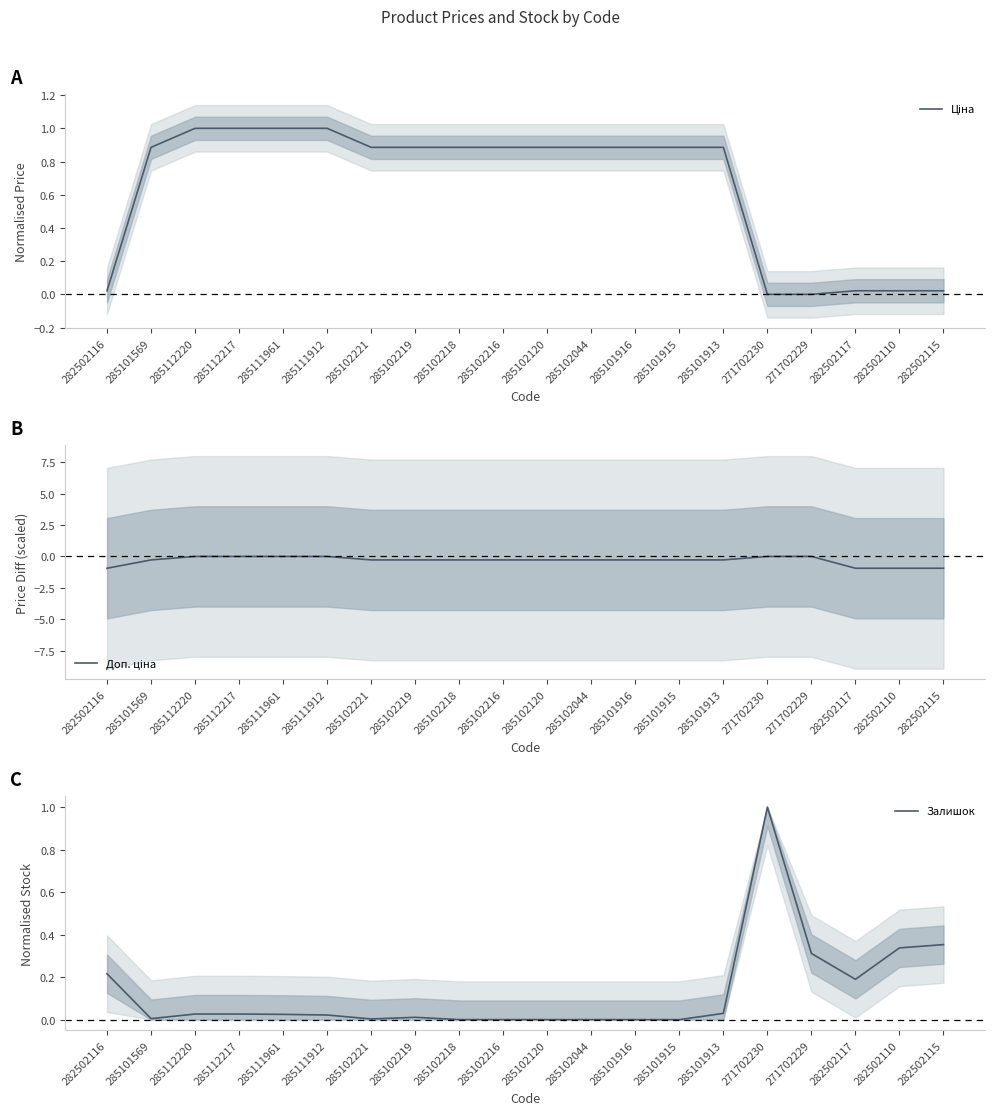

True or false: Залишок has more than 1 interior local peaks.

True